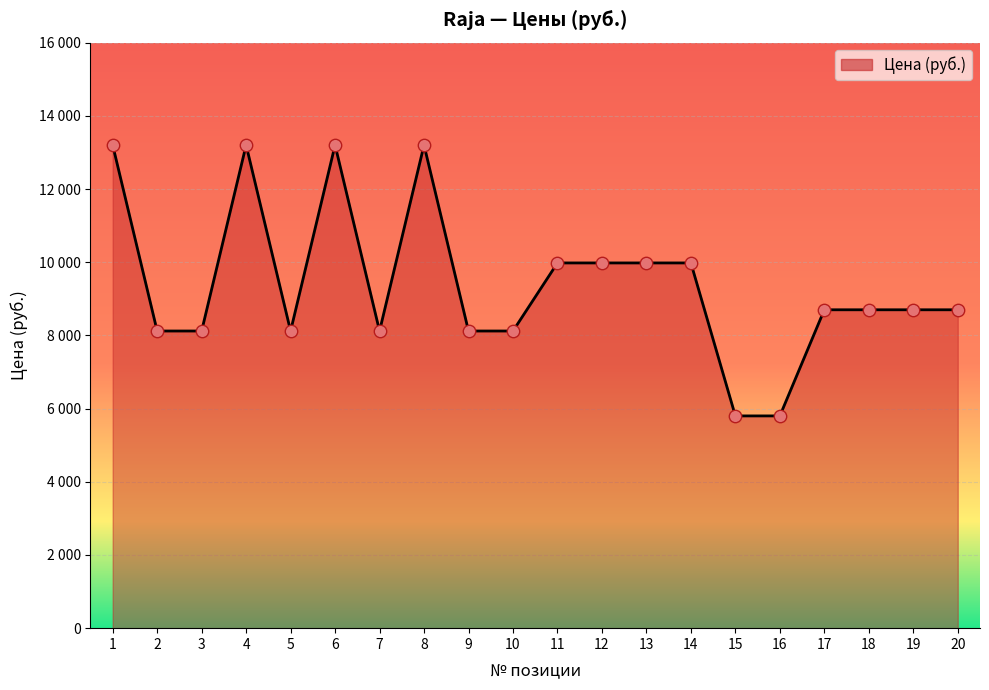

Approximately how many times larger is the value at 9 compared to 15?

1.4